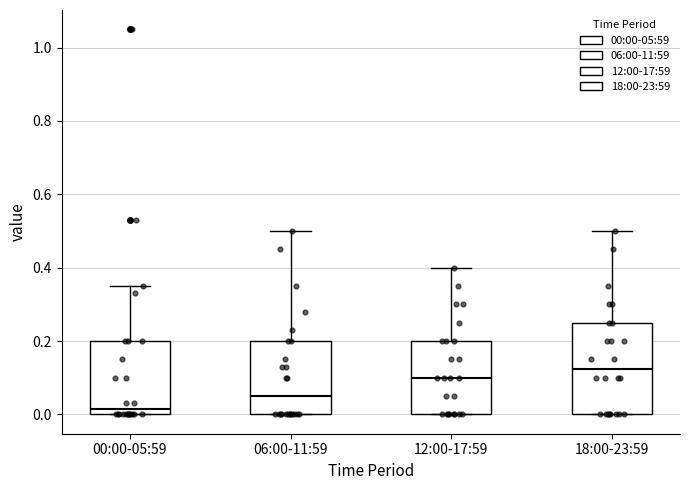

Which box has the highest median line?

18:00-23:59